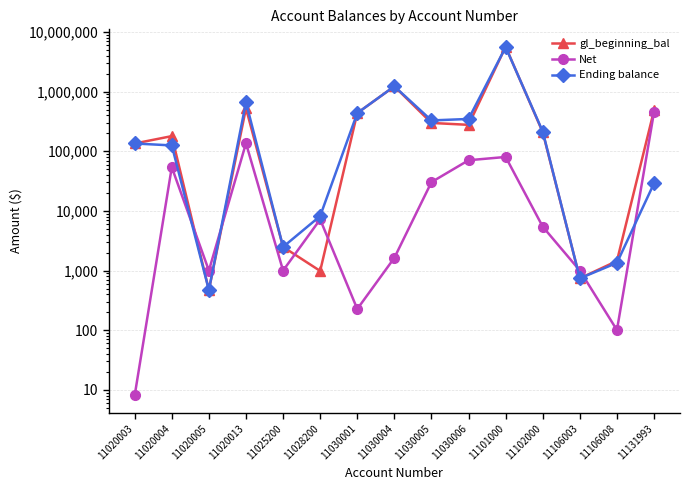

Is the value of Net at 11025200 greater than the value of gl_beginning_bal at 11020005?

Yes